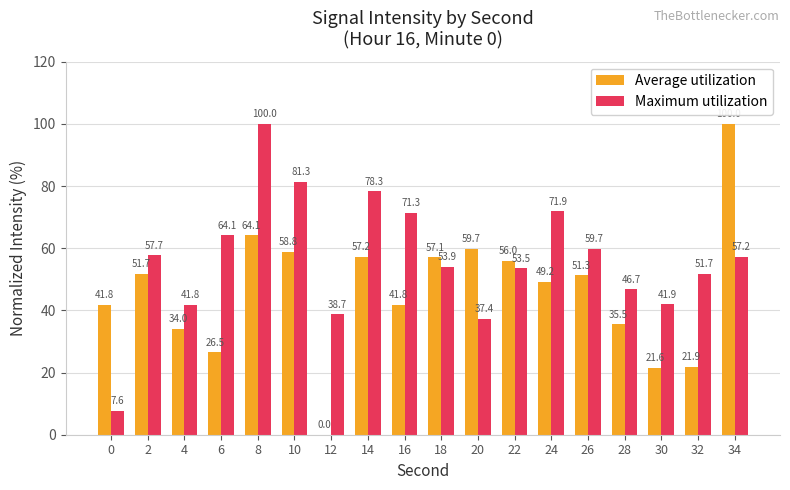

Is it true that Average utilization equals 82.6 at 18?

False